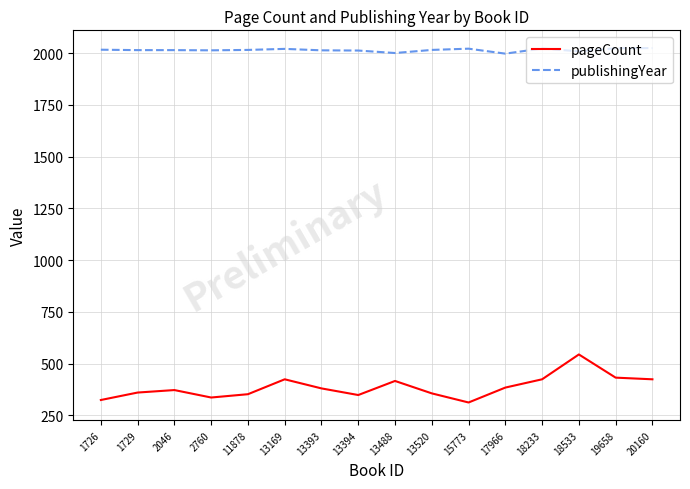

What is the highest value of the publishingYear series?

2024